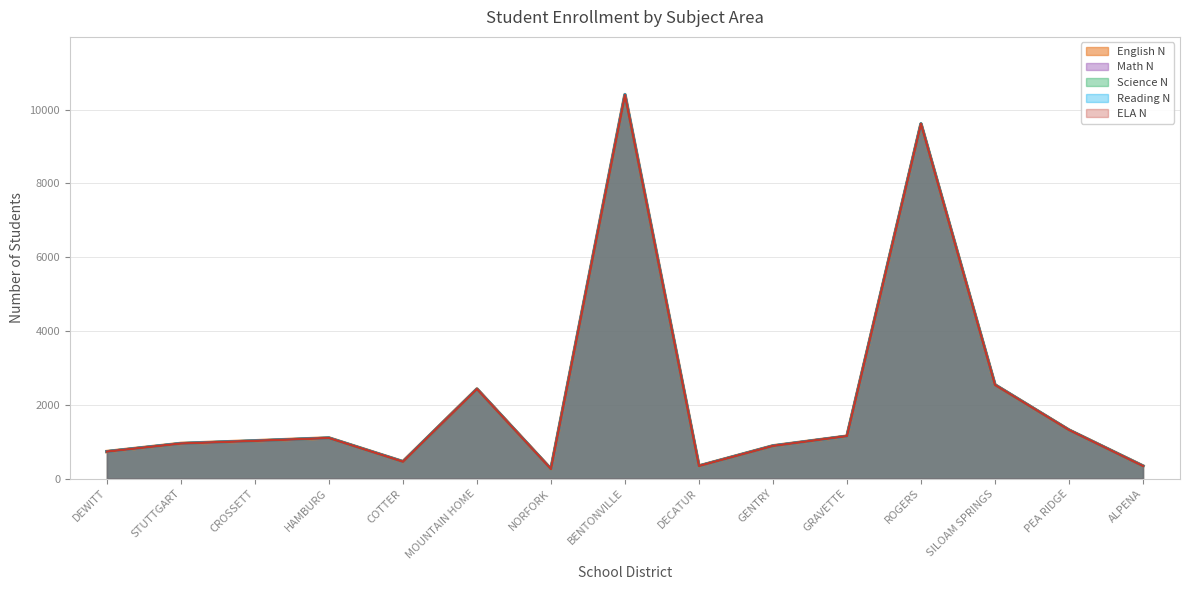

Is it true that Science N equals 1099 at HAMBURG?

True